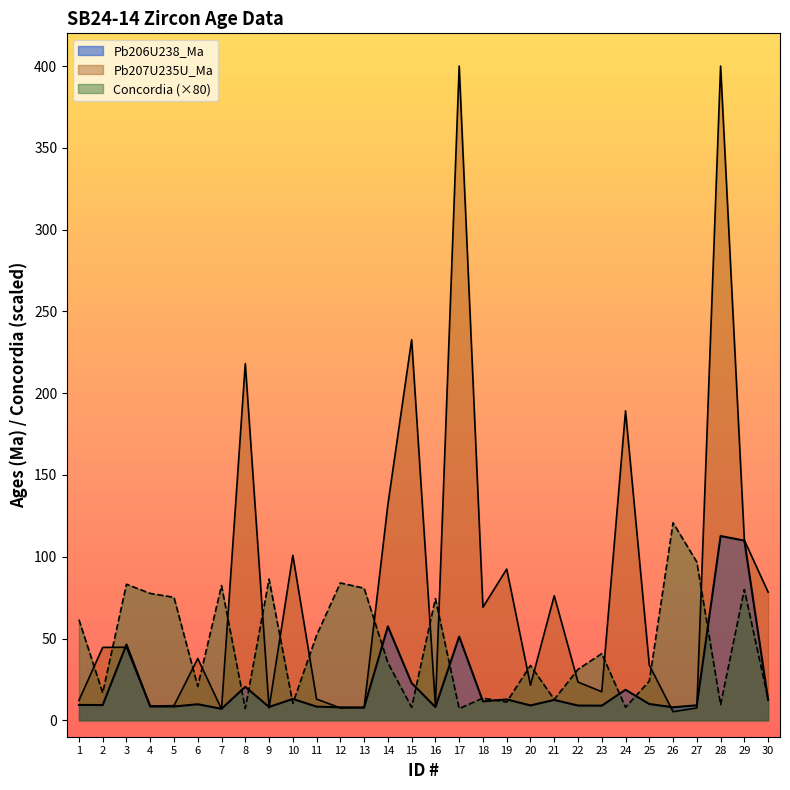

At which label does Concordia first exceed 35?

1